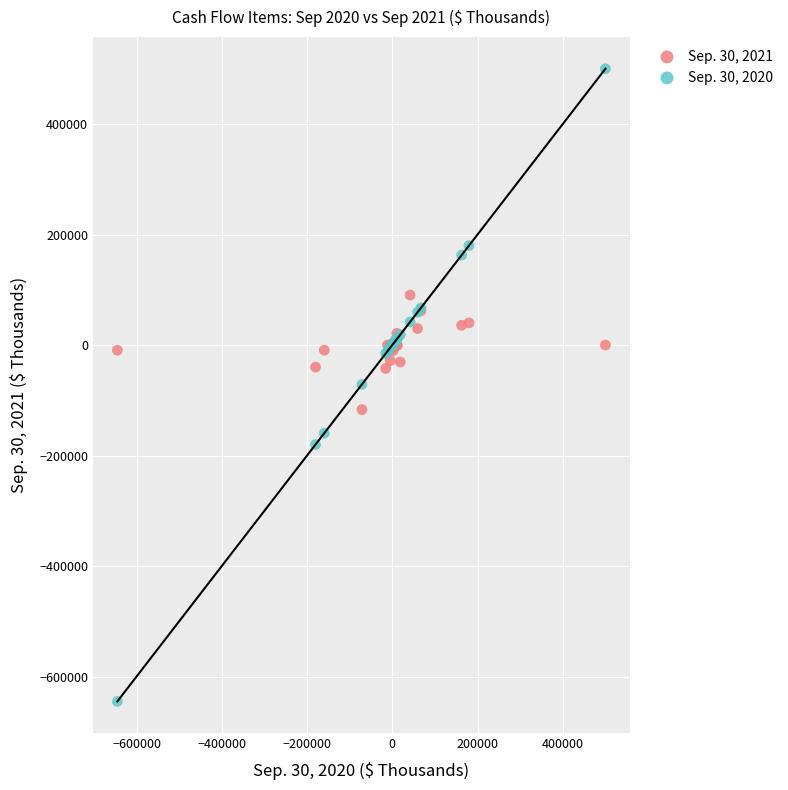

Which series contains the lowest Y value?

Sep. 30, 2020